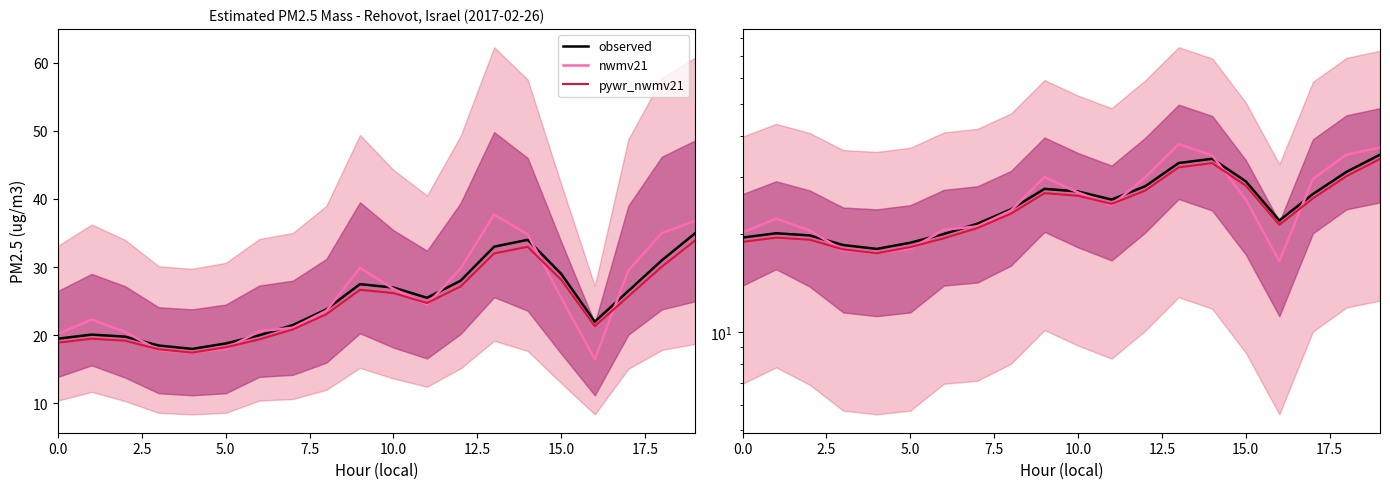

How many data points in nwmv21 are above 24?

10